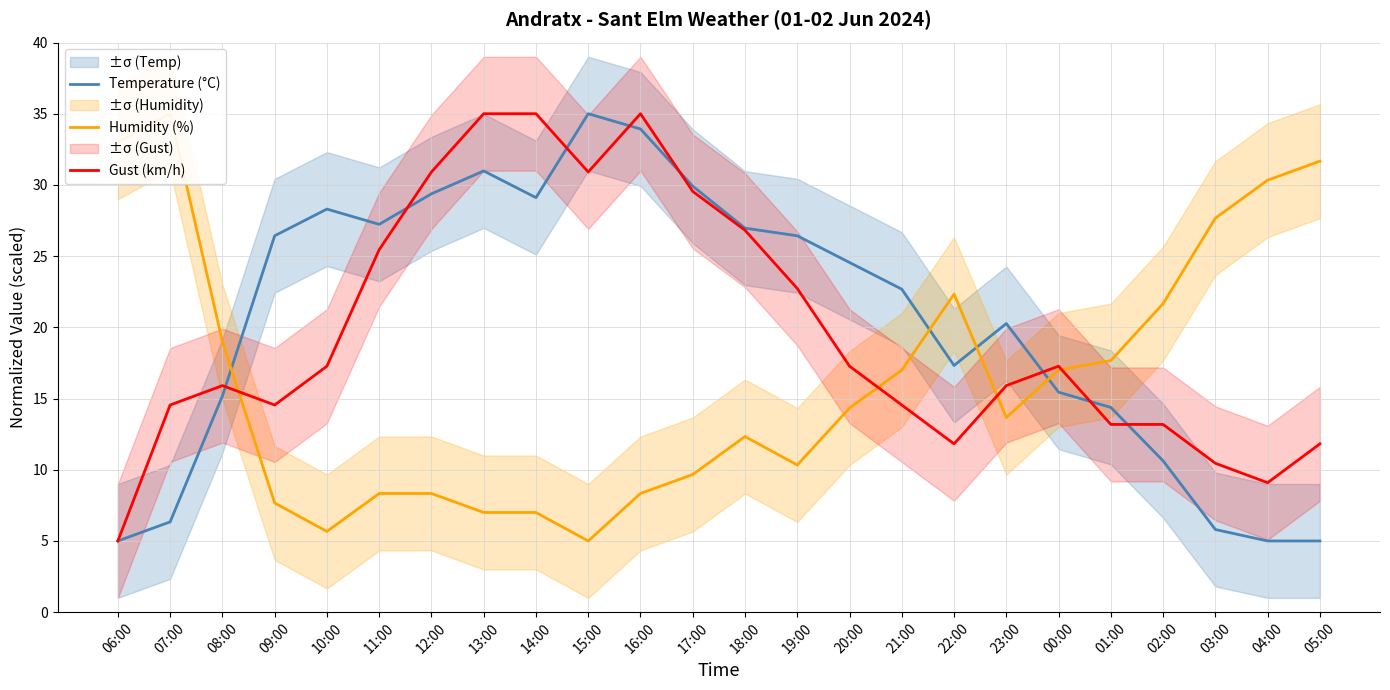

What is the approximate value of Humidity (%) at 23:00?

13.7